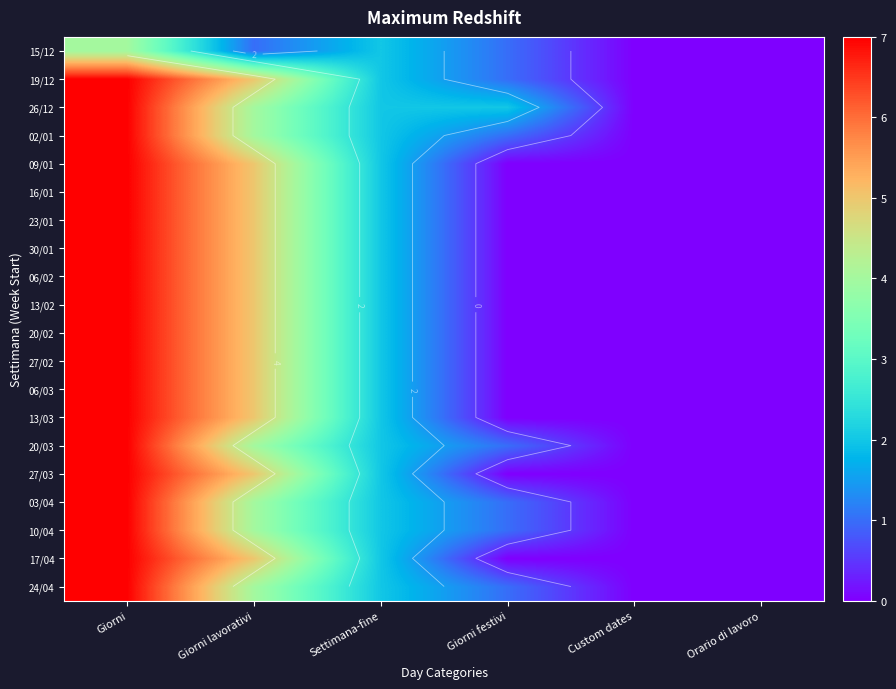

What is the difference between the 02/01 values at Giorni and Giorni lavorativi?

3